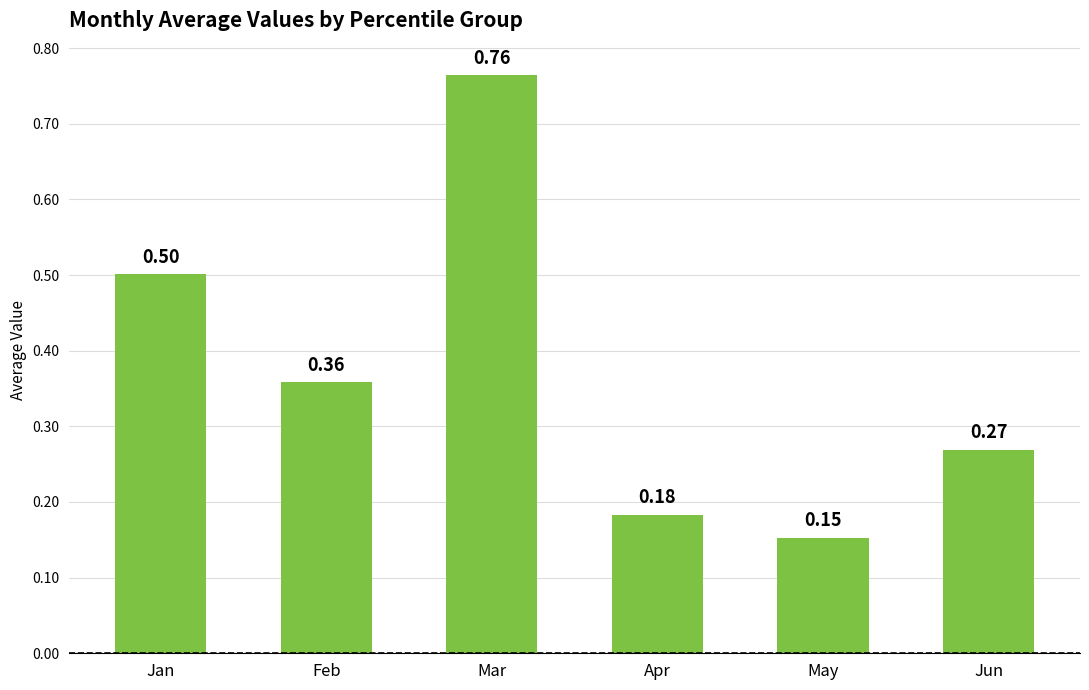

Are the bars grouped side by side (vs. stacked)?

No